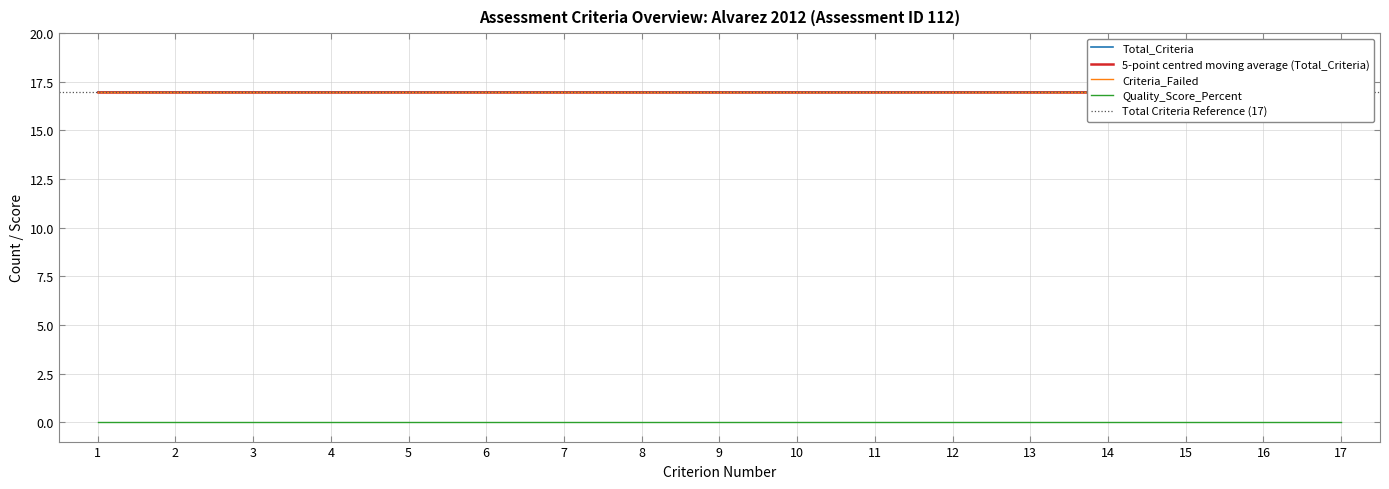

Which series has the largest total across all categories?

Total_Criteria